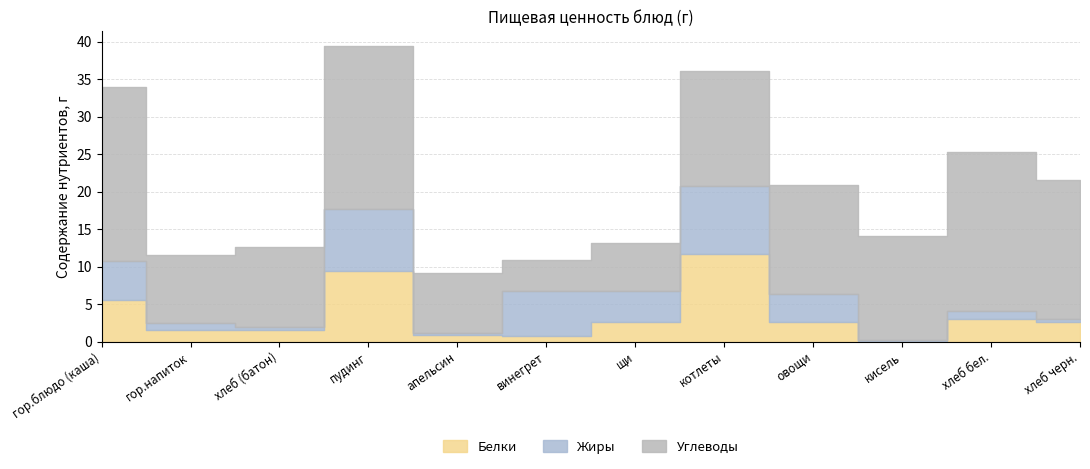

How many data points in Углеводы are less than 14?

6